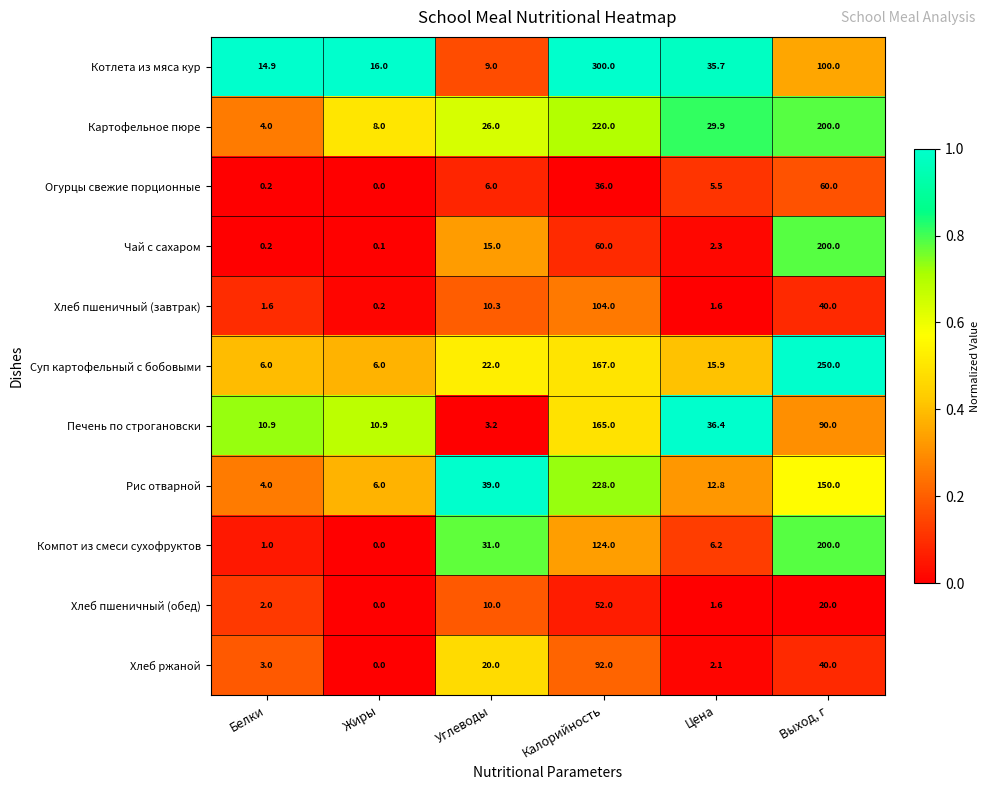

The value of Картофельное пюре at Выход, г is 81.5. True or false?

False